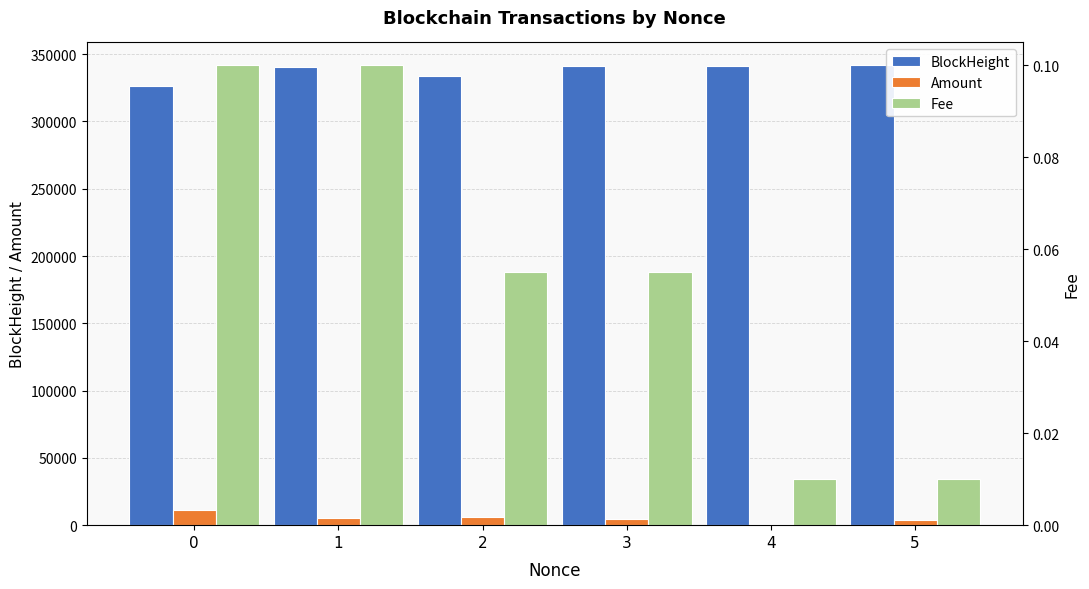

What is the minimum value for BlockHeight?

326068.0